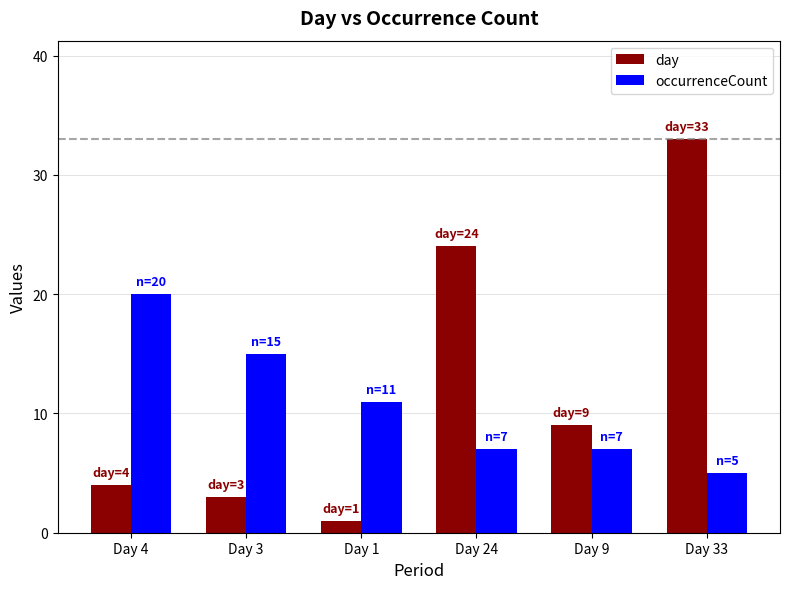

The occurrenceCount series shows 14 at Day 4. True or false?

False